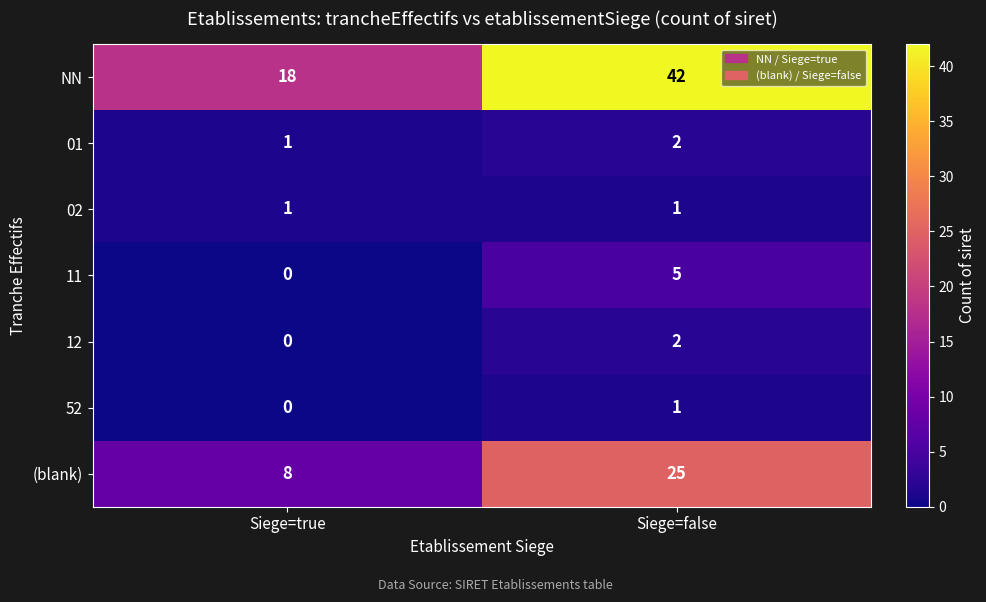

At how many categories does at least one series exceed 41?

1